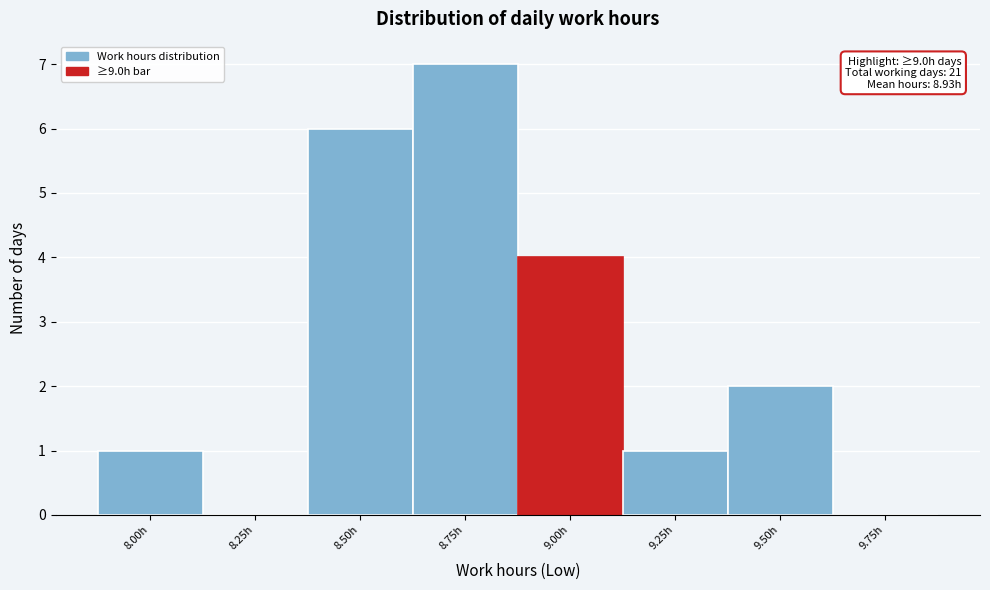

Reading right to left, extract all data points from this chart.

9.75h=0	9.50h=2	9.25h=1	9.00h=4	8.75h=7	8.50h=6	8.25h=0	8.00h=1